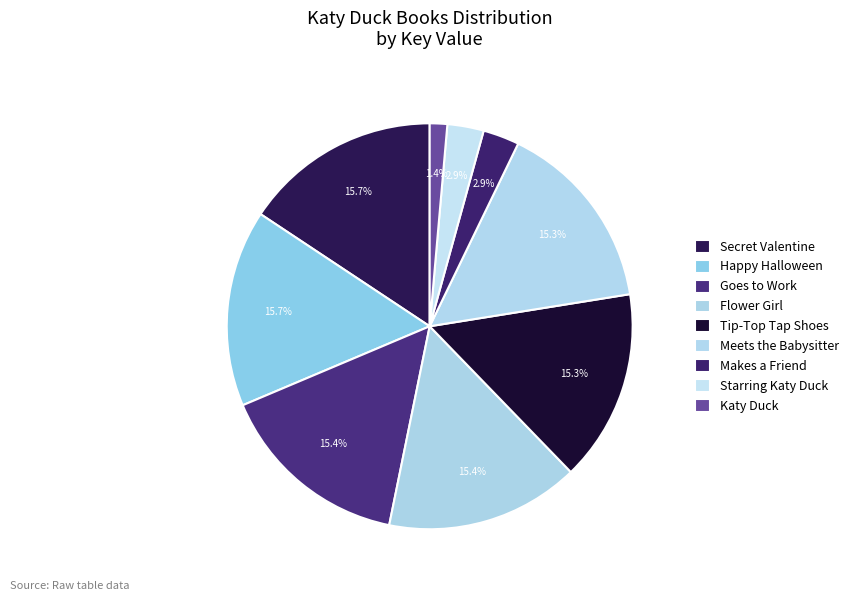

What is the largest slice in the pie chart?

Katy Duck and the Secret Valentine